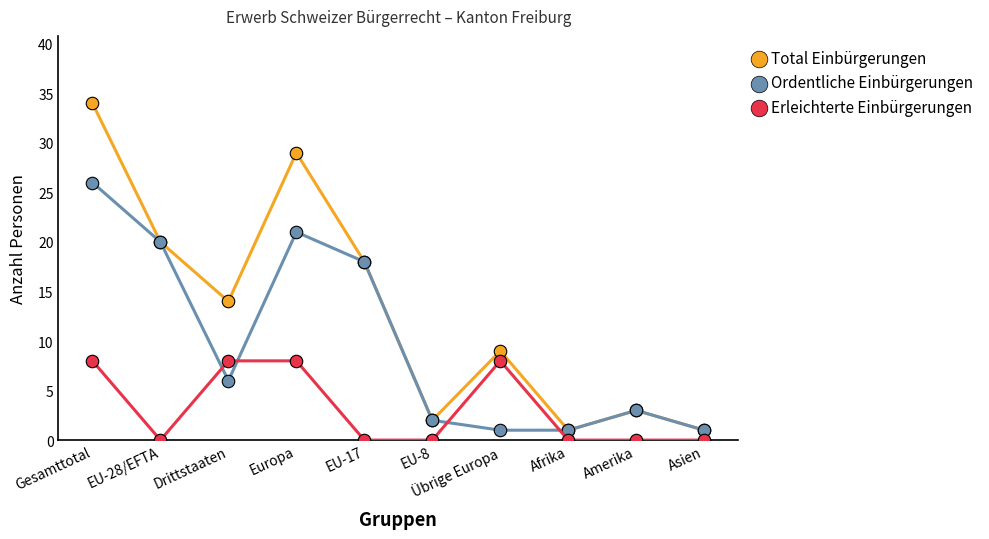

Is this an area chart (filled region under the line)?

No